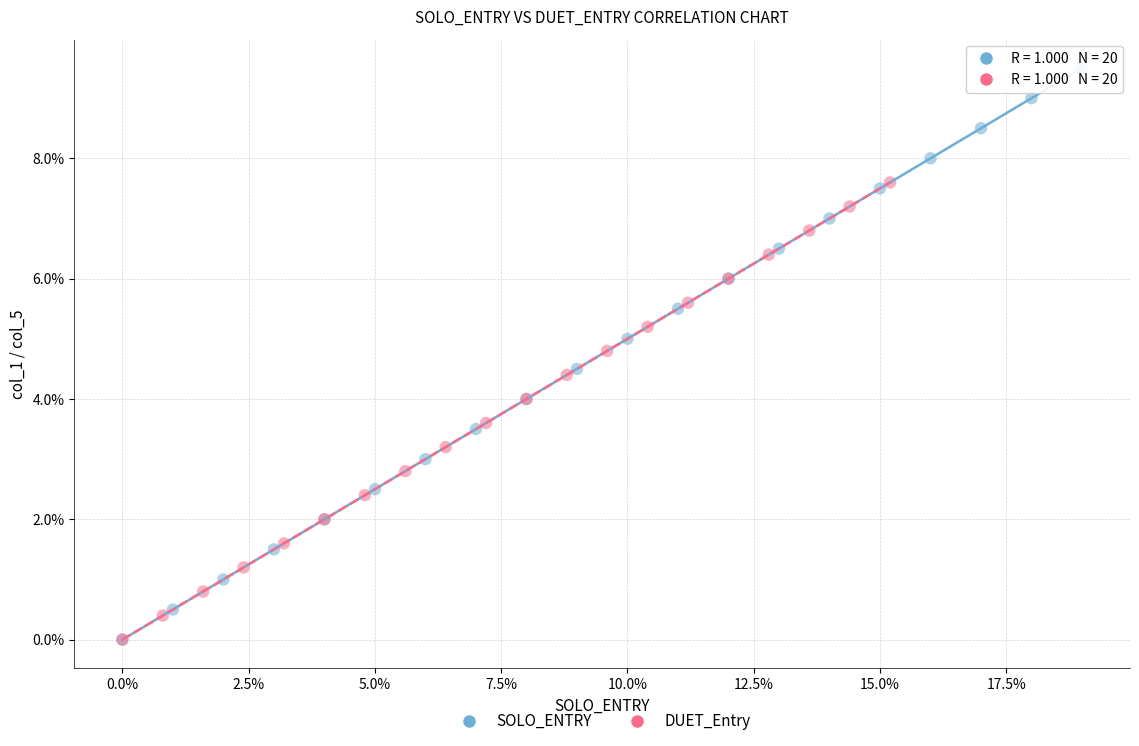

Which series has the widest spread of Y values?

SOLO_ENTRY